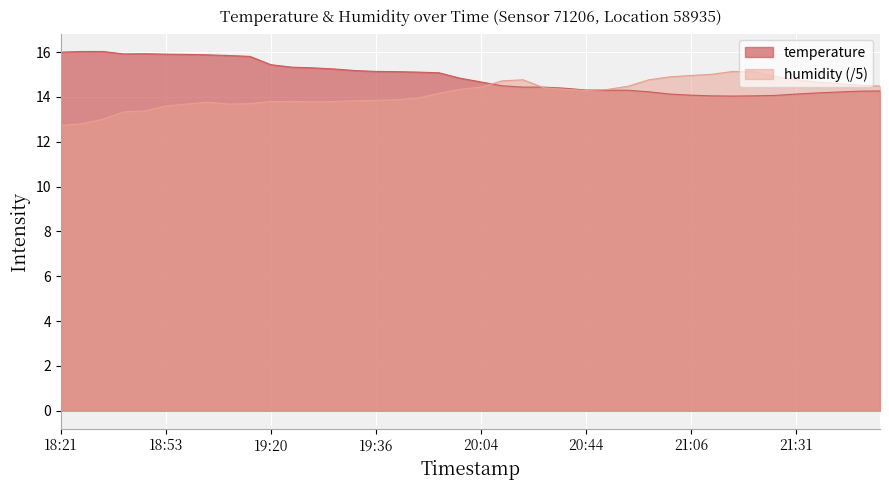

Is the value of temperature at 19:41 greater than the value of humidity at 18:39?

Yes